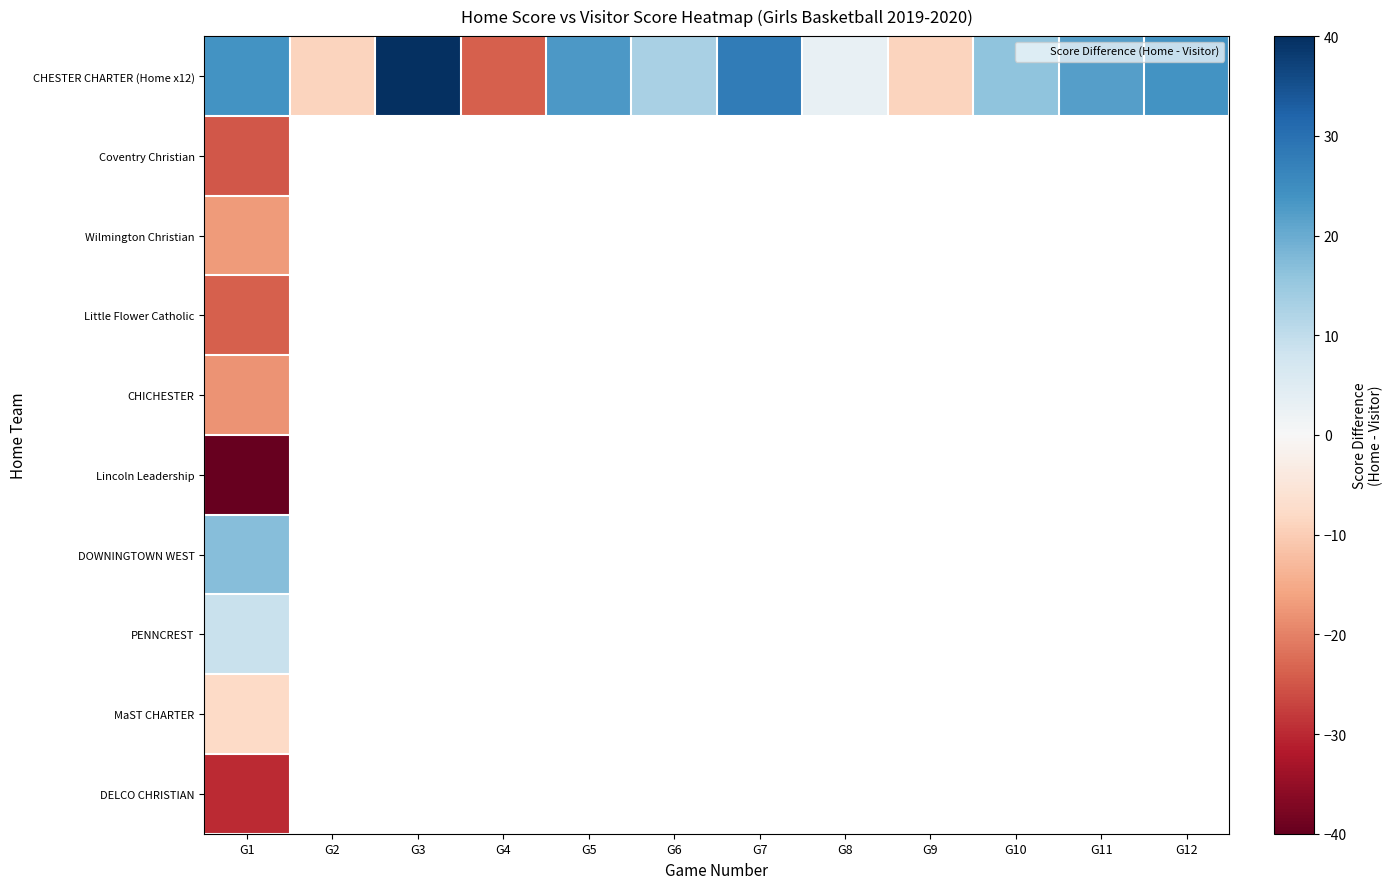

Which series has the widest spread of values?

CHESTER CHARTER (Home x12)